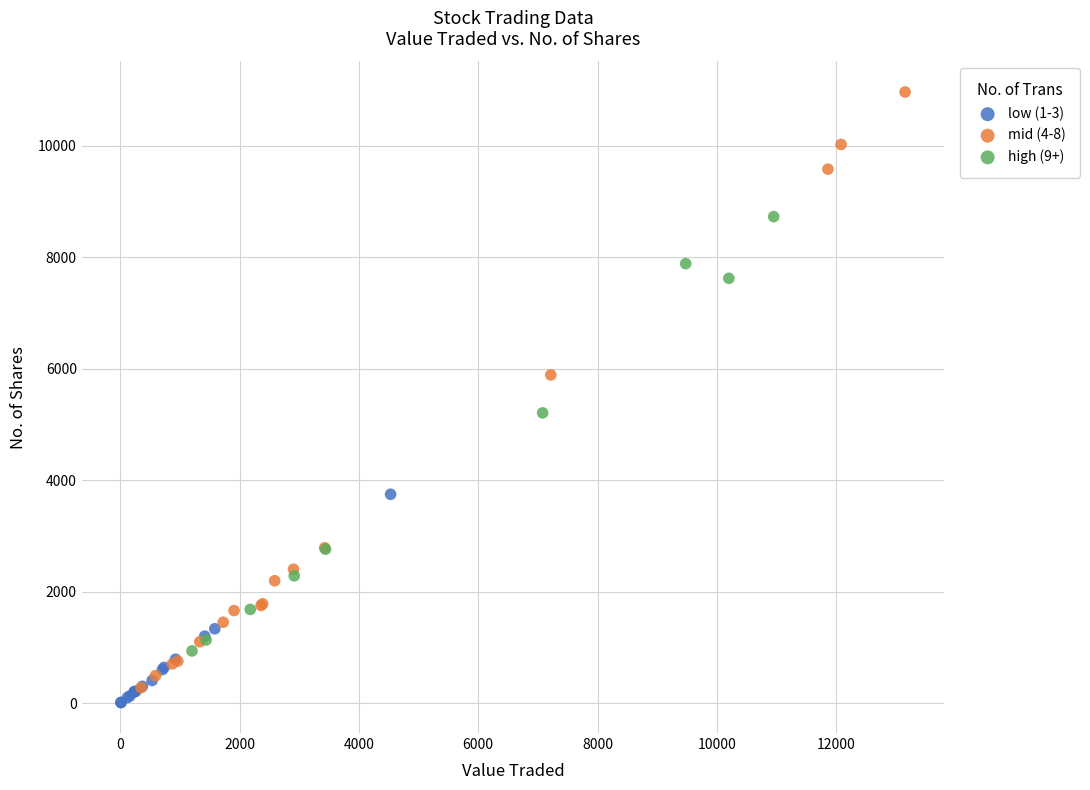

Which series has the widest spread of Y values?

mid (4-8)